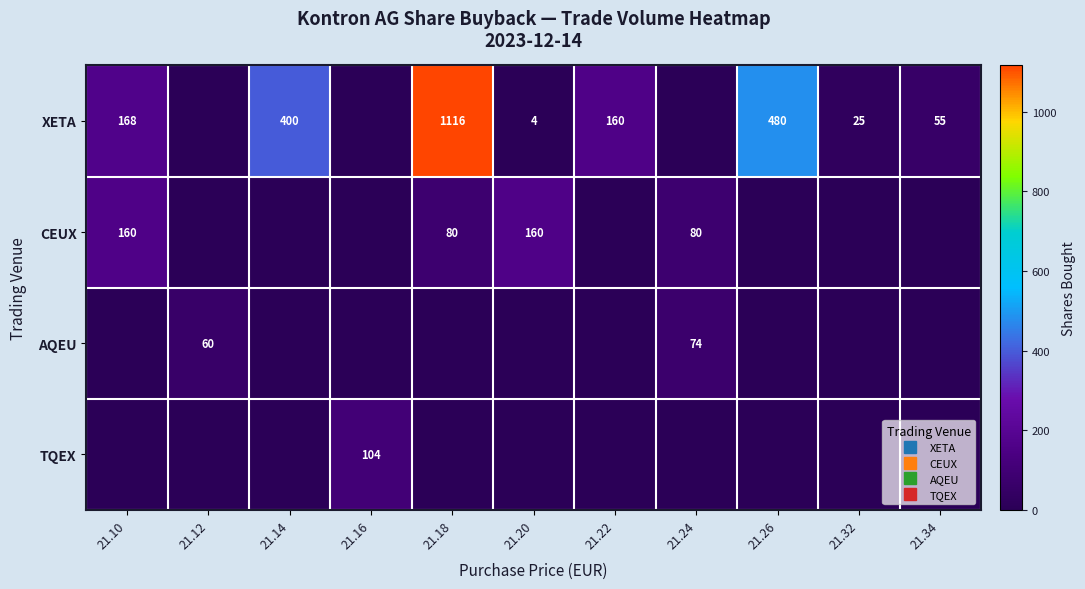

Is it true that CEUX equals 0 at 21.32?

True